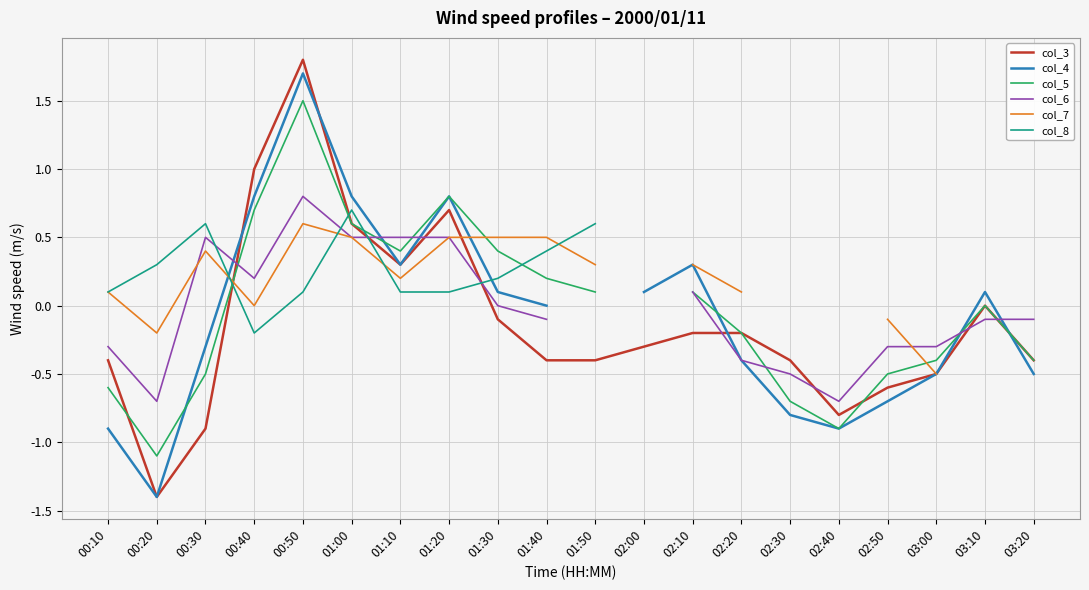

What position from the right is 01:50?

10